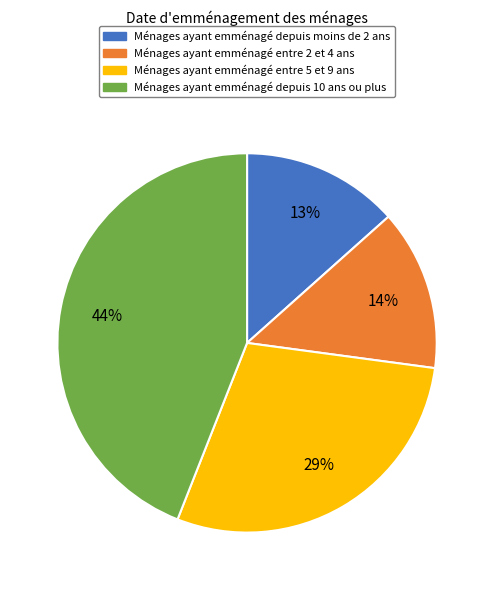

How many slices are in this pie chart?

4